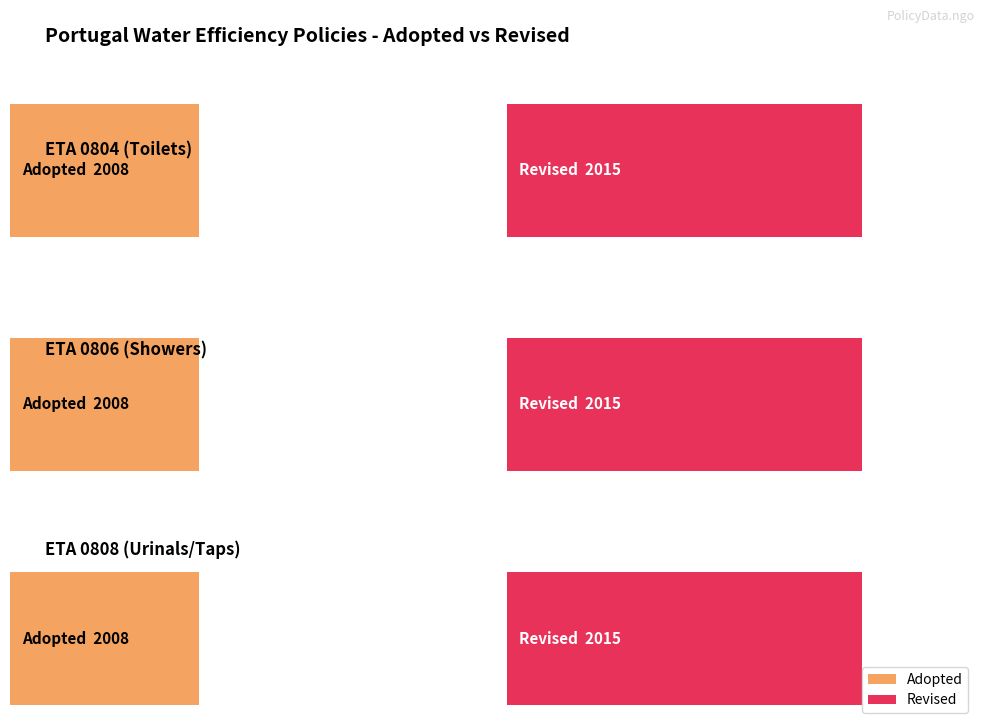

Reading left to right, what are all the values shown in this chart?

Adopted: ETA 0804 (Toilets)=2008	ETA 0806 (Showers)=2008	ETA 0808 (Urinals/Taps)=2008
Revised: ETA 0804 (Toilets)=2015	ETA 0806 (Showers)=2015	ETA 0808 (Urinals/Taps)=2015